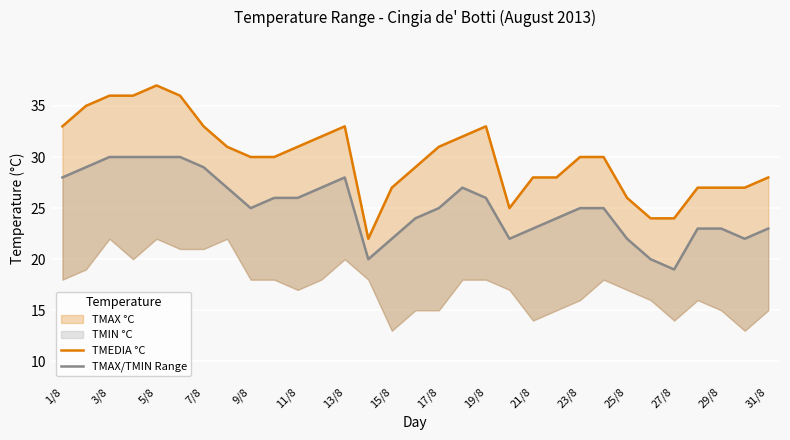

What is the difference between the second highest and second lowest values in the TMAX/TMIN Range series?

10